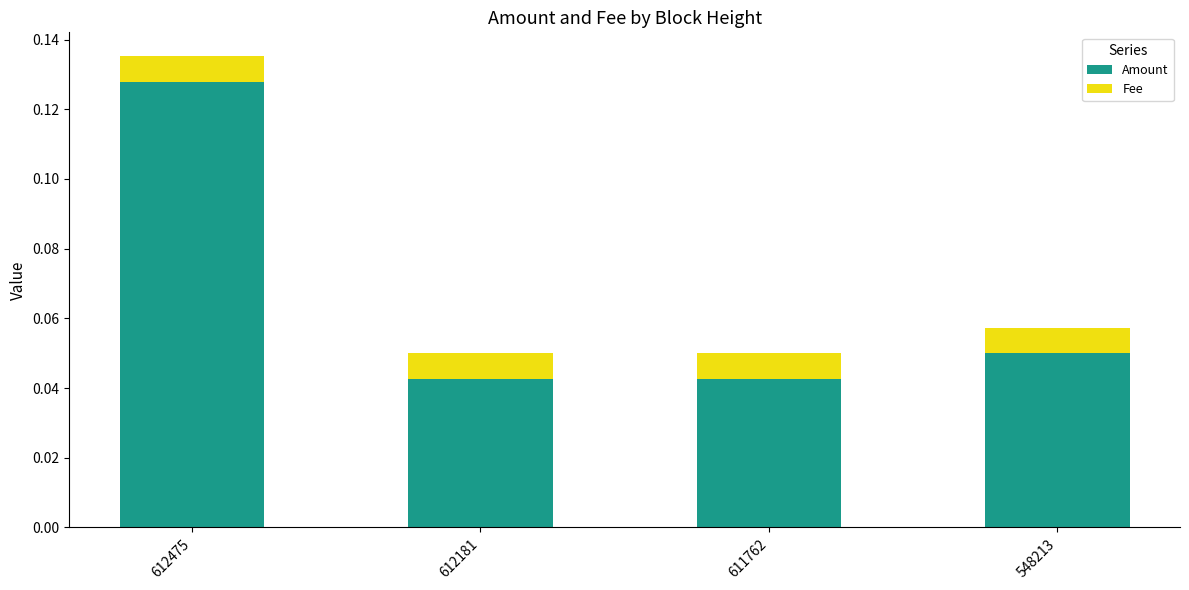

How many Amount values are between 0 and 1?

4